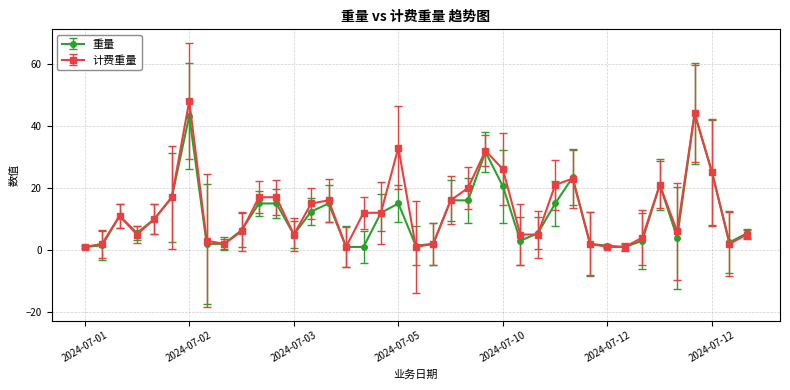

Count the number of data series in this chart.

2